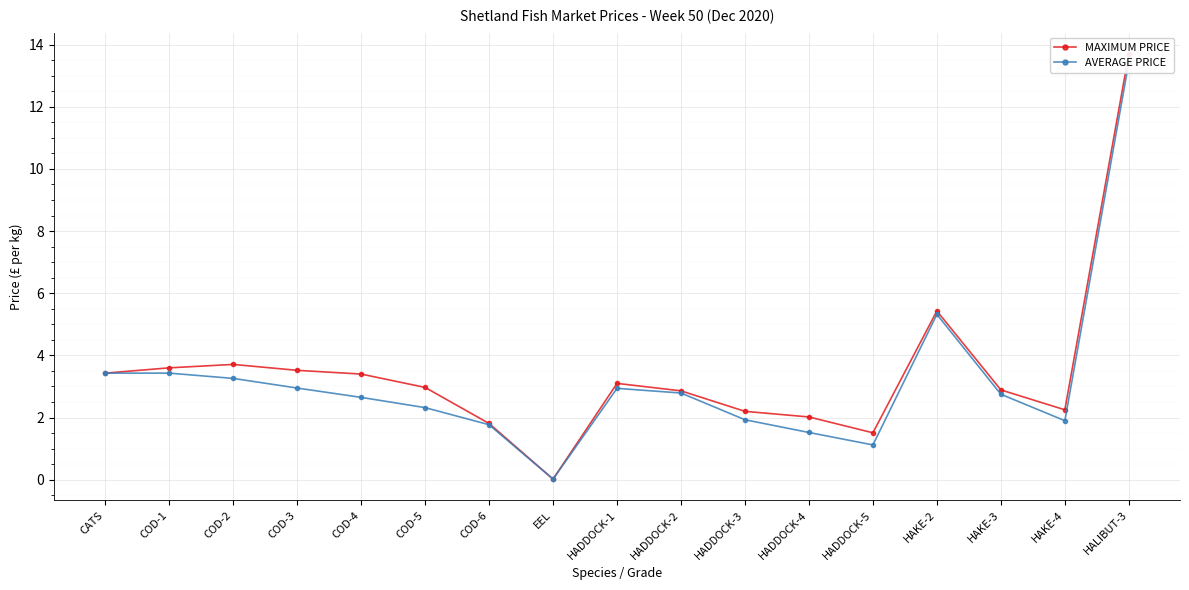

Reading right to left, transcribe all the data shown in this chart.

MAXIMUM PRICE: 13.7	2.2	2.9	5.4	1.5	2.0	2.2	2.9	3.1	0.0	1.8	3.0	3.4	3.5	3.7	3.6	3.4
AVERAGE PRICE: 13.4	1.9	2.8	5.3	1.1	1.5	1.9	2.8	2.9	0.0	1.8	2.3	2.6	3.0	3.3	3.4	3.4